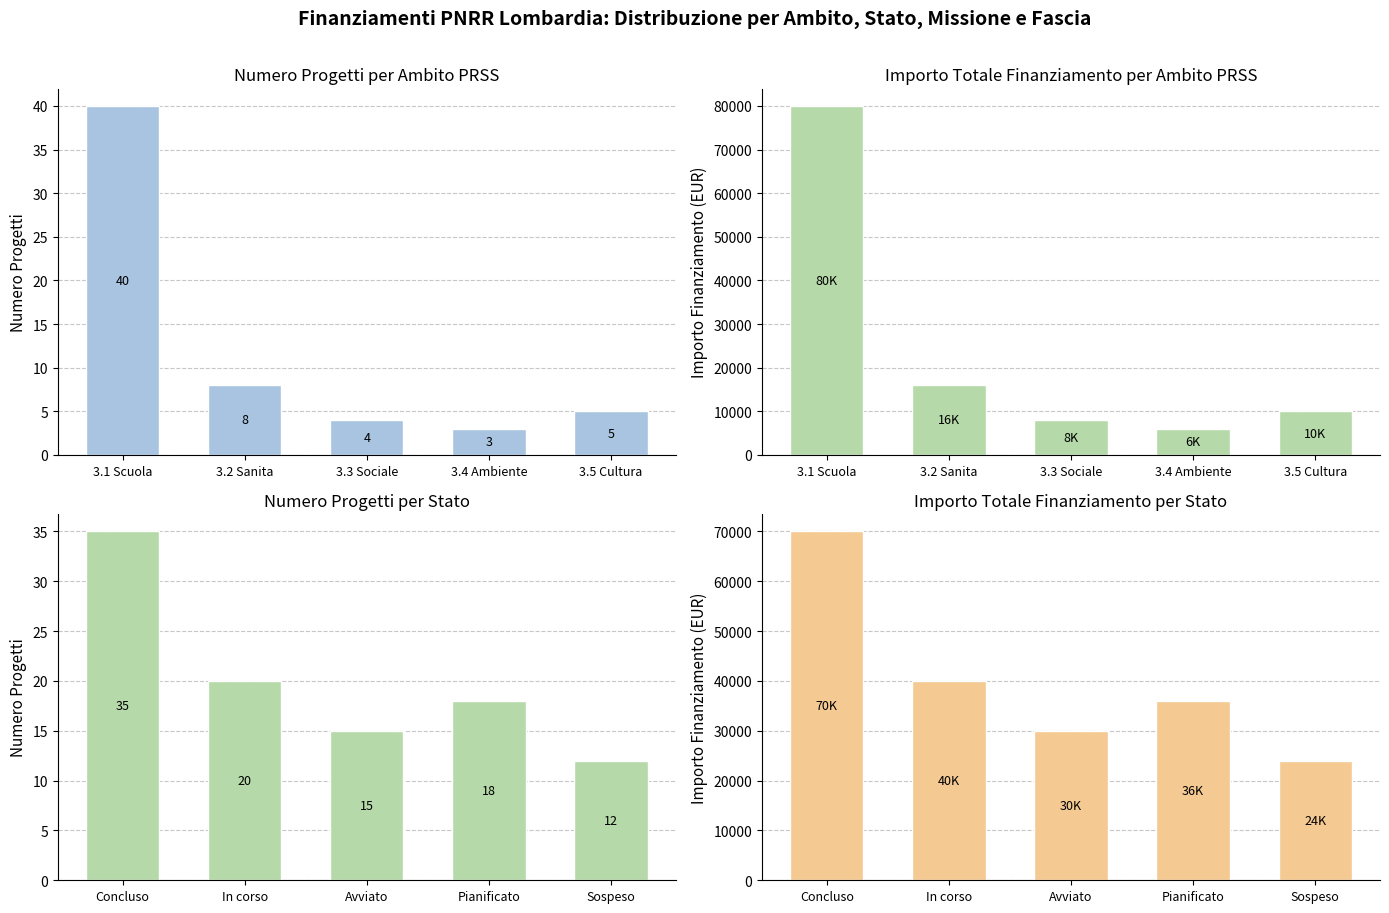

The Numero progetti series shows 22 at Concluso. True or false?

False